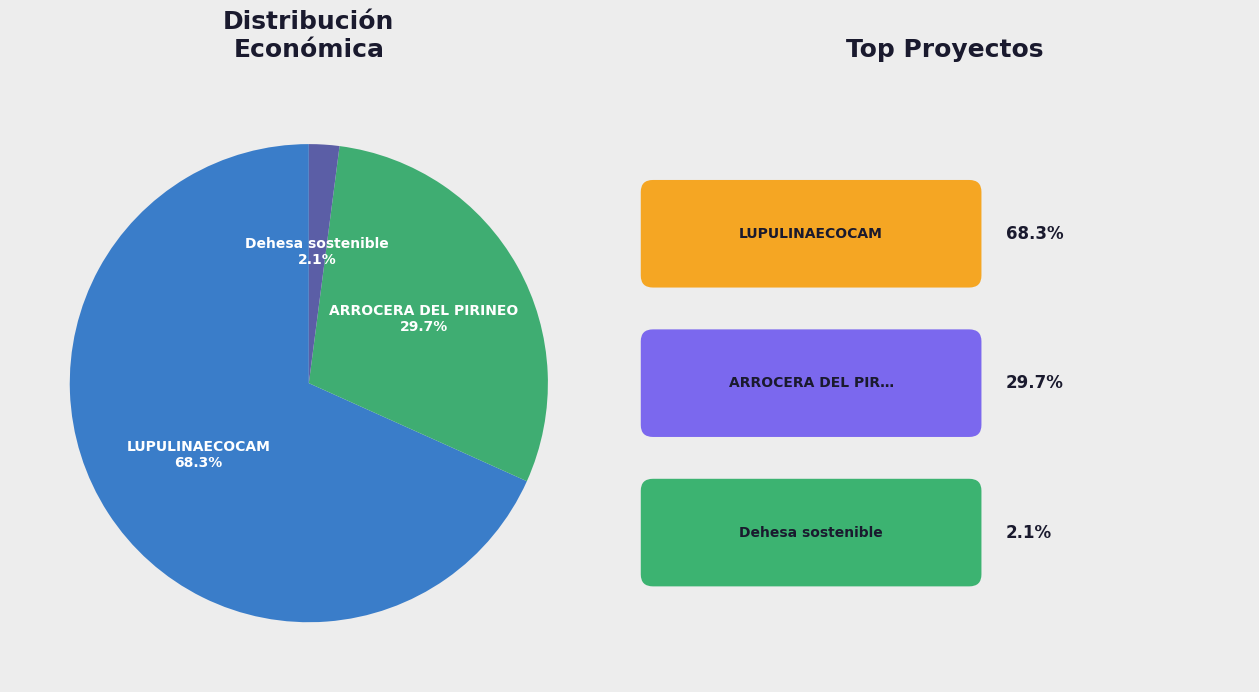

Is there any slice that represents more than half of the pie?

Yes